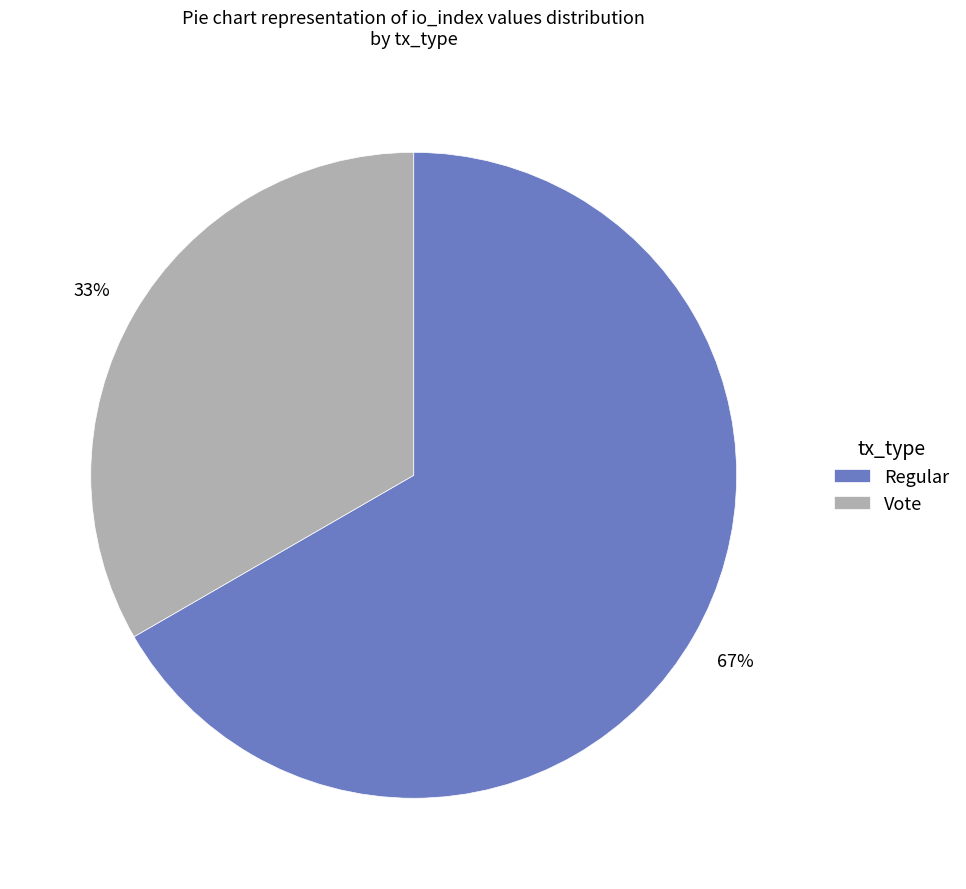

Which category has the biggest portion of the pie?

Regular